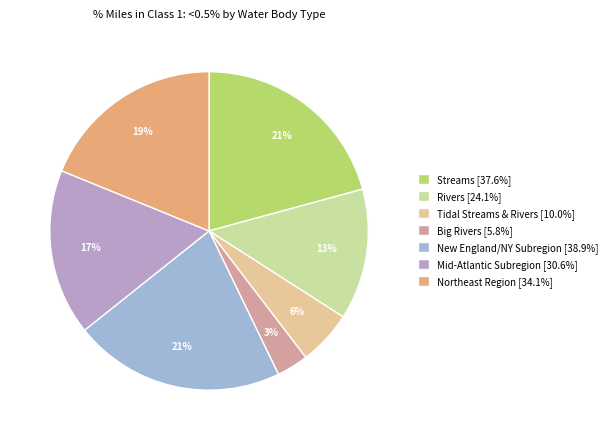

Rank the categories by value from lowest to highest.

Big Rivers, Tidal Streams & Rivers, Rivers, Mid-Atlantic Subregion, Northeast Region, Streams, New England/NY Subregion